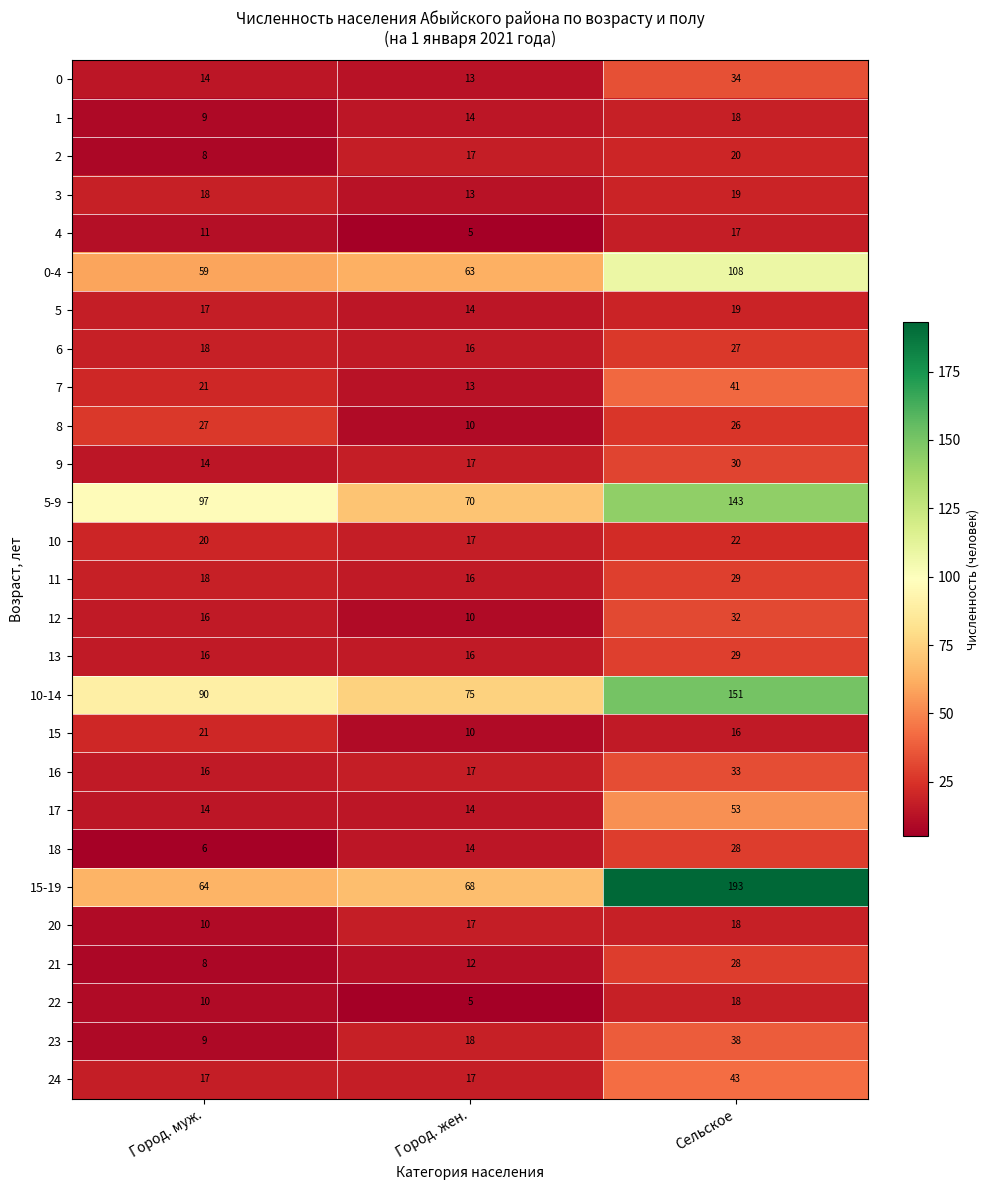

What is the smallest value displayed?

5